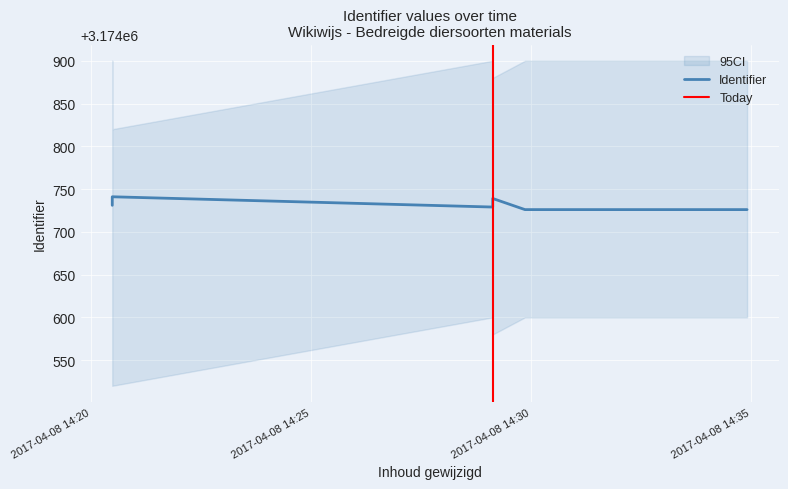

Is it true that the value at 2017-04-08 14:20:29 is 3174731?

True